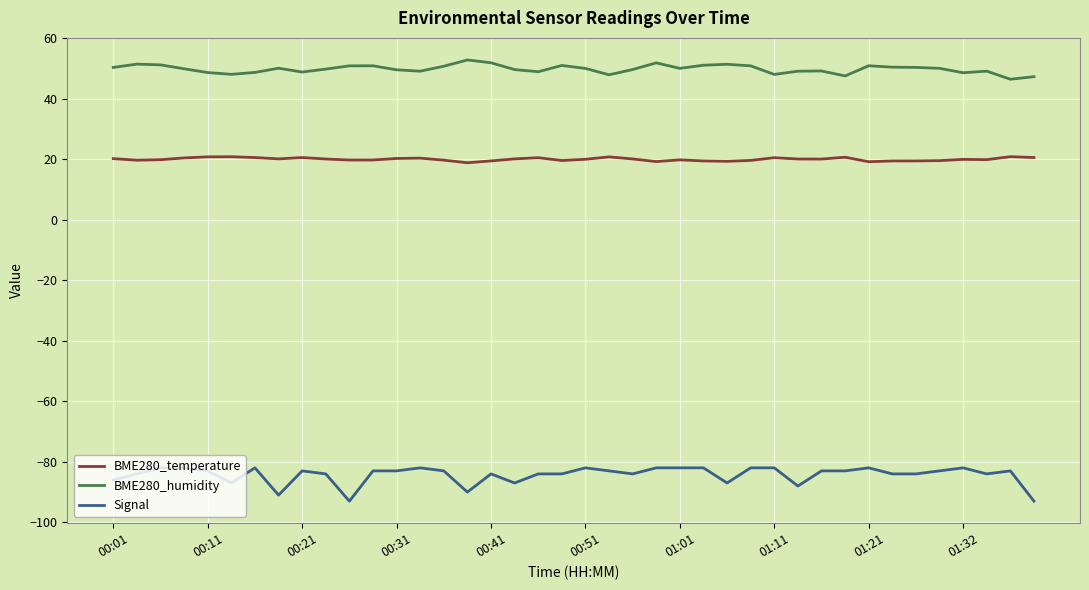

Which series has the largest total across all categories?

BME280_humidity